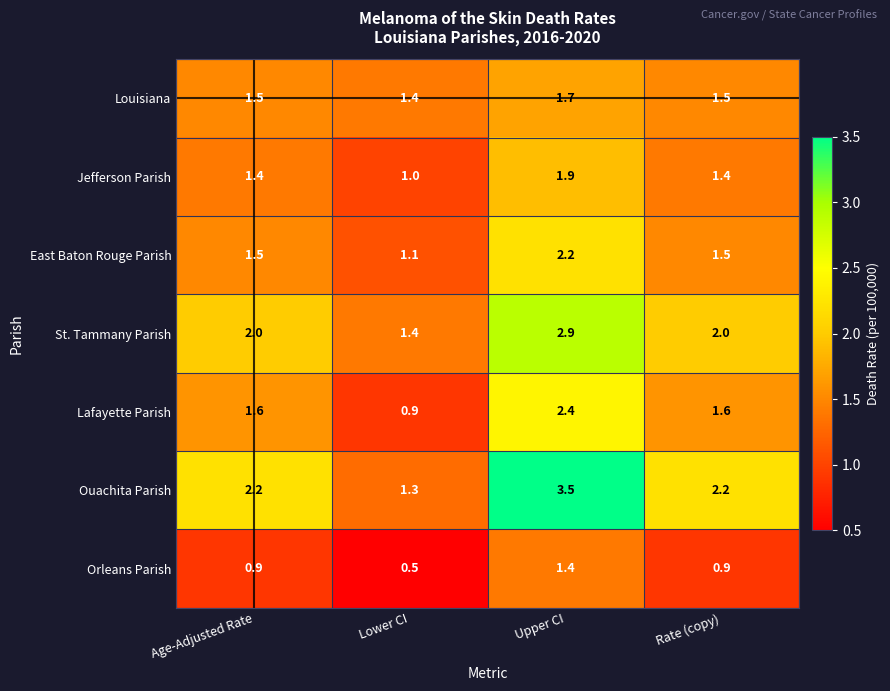

What is the spread (max minus min) of values at Age-Adjusted Rate?

1.3